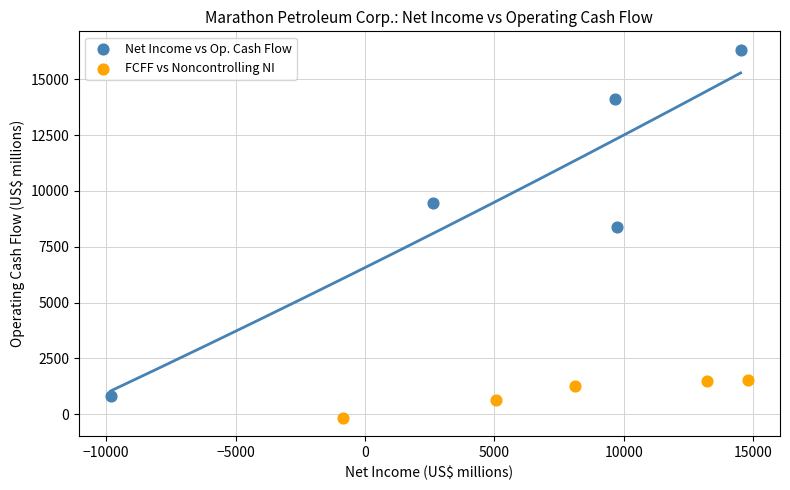

Which series reaches the maximum Y coordinate?

Net Income vs Op. Cash Flow